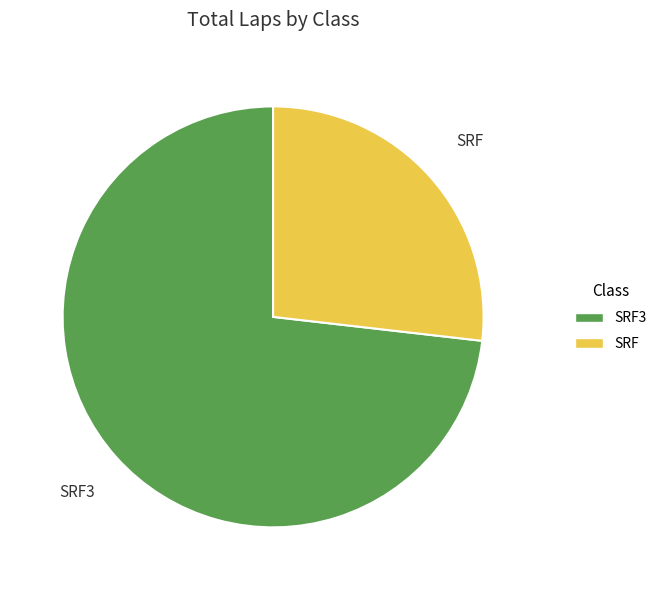

Does any single category account for the majority?

Yes